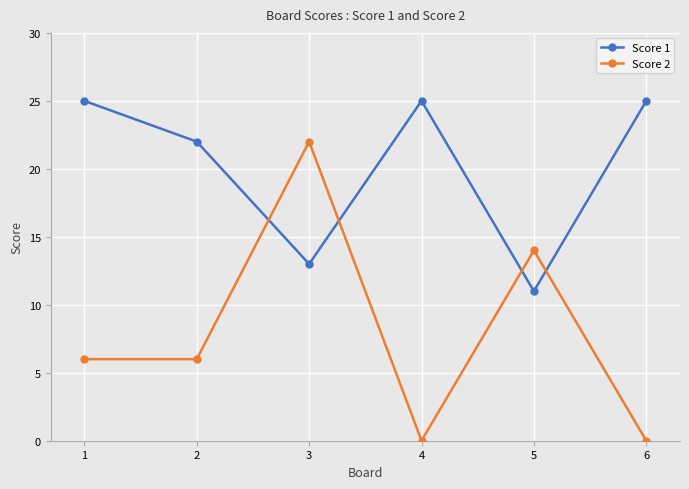

The Score 1 series shows 5 at 3. True or false?

False